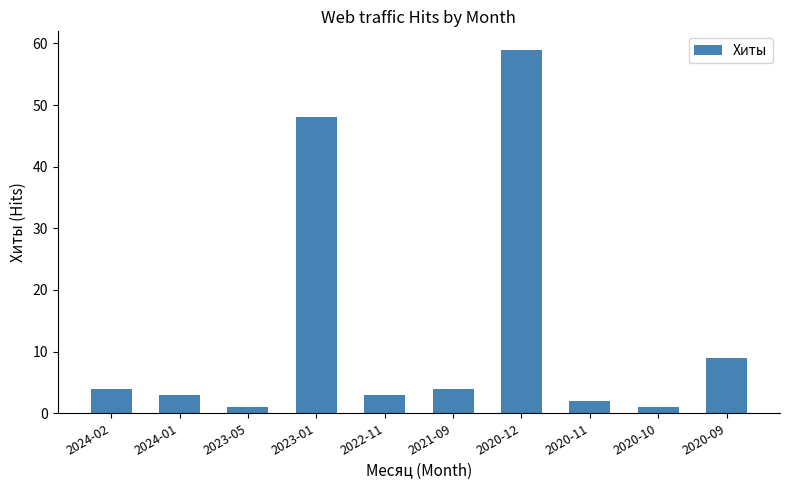

How many data points does each series have?

10